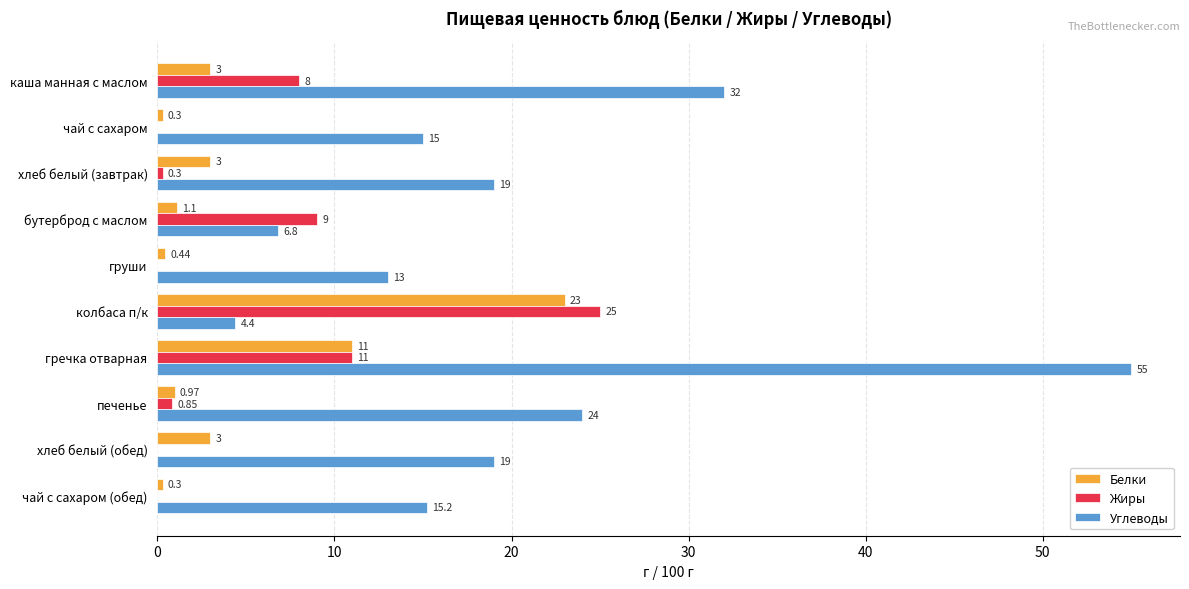

Which series has the largest total across all categories?

Углеводы